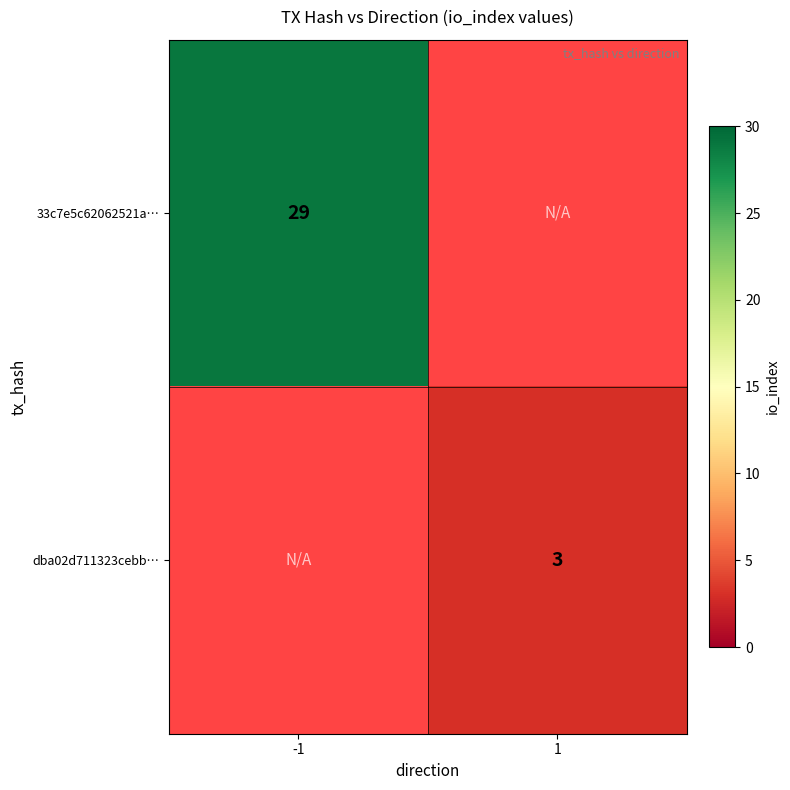

True or false: 33c7e5c62062521a… has a value of 10 at -1.

False